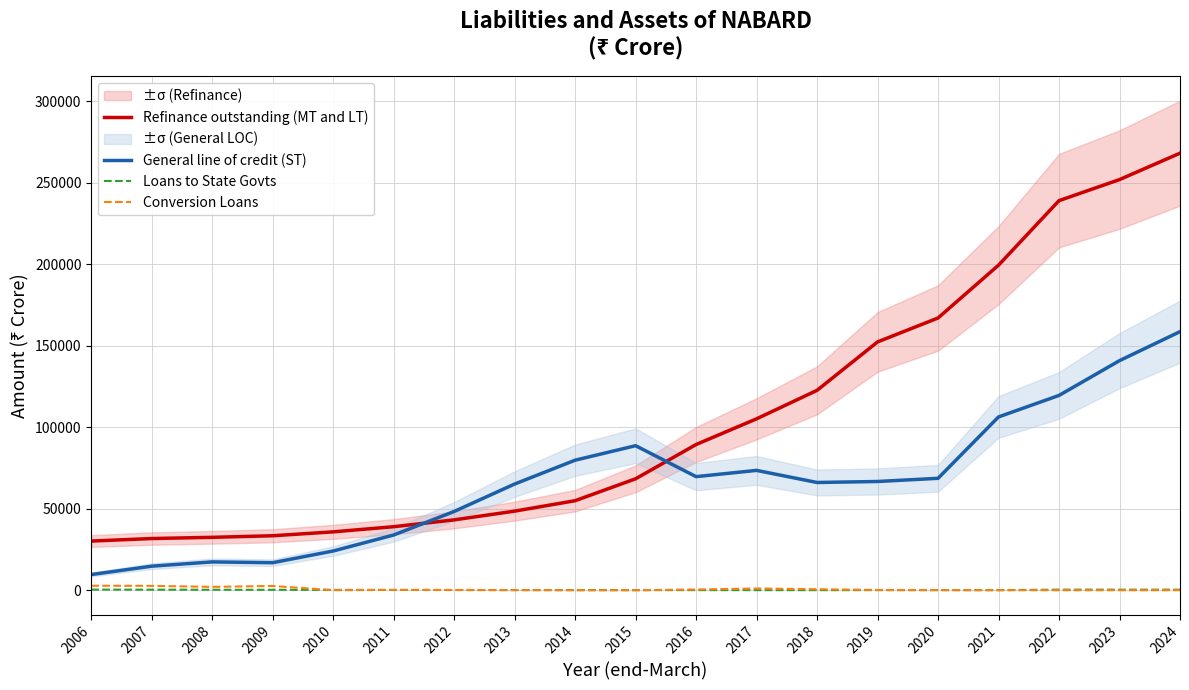

How many intersections are there between Conversion Loans and Loans to State Govts?

5